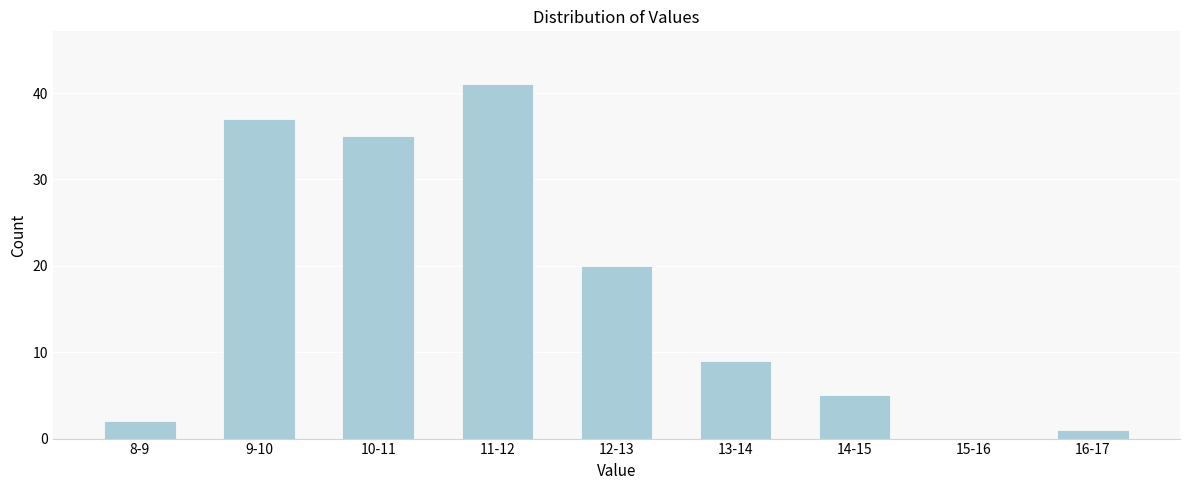

Reading right to left, what are all the values shown in this chart?

16-17=1	15-16=0	14-15=5	13-14=9	12-13=20	11-12=41	10-11=35	9-10=37	8-9=2